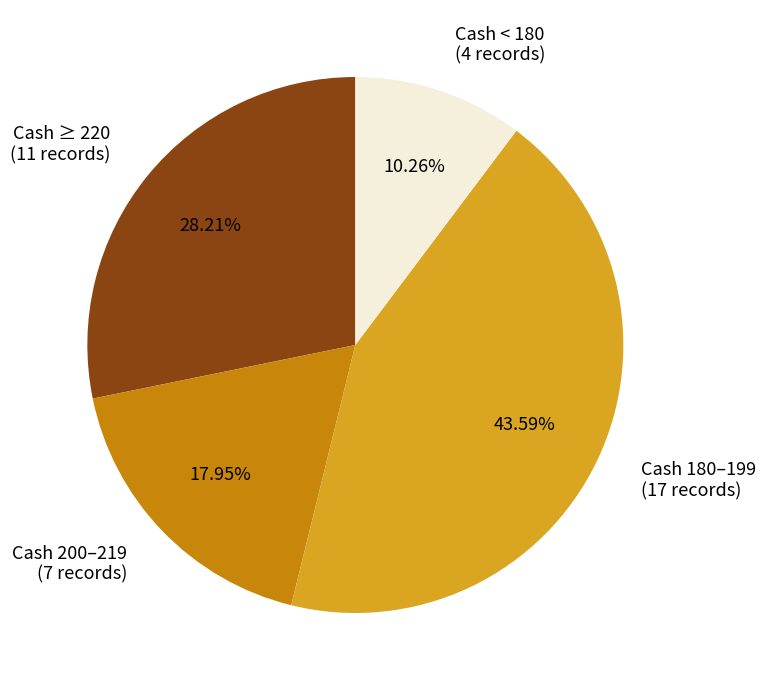

Which slice is the largest?

Cash 180–199 (17 records)